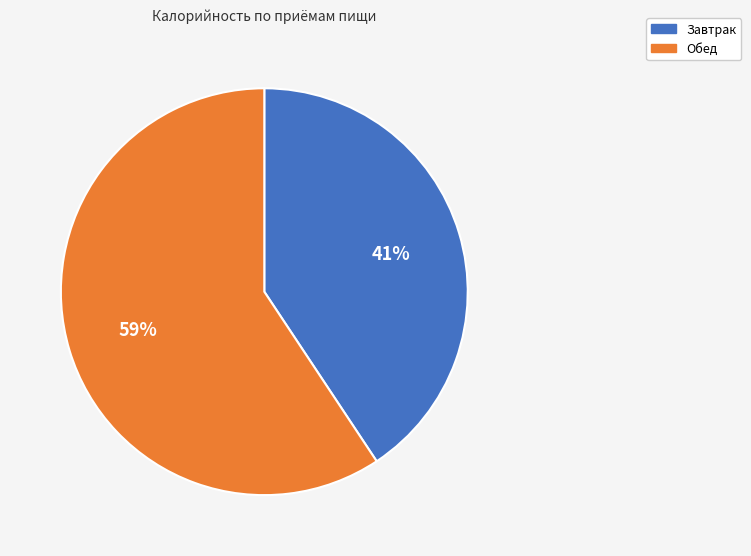

Do Обед and Завтрак together represent more than half of the pie?

Yes